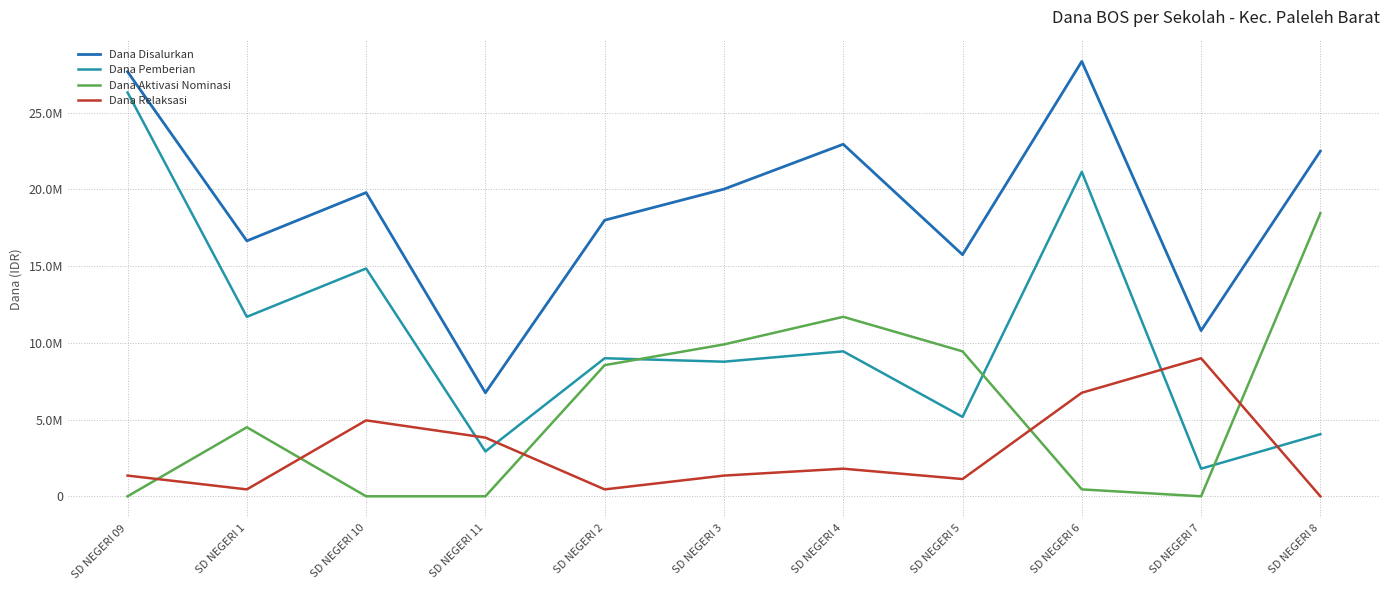

At which category does Dana Disalurkan reach its first local valley?

SD NEGERI 1